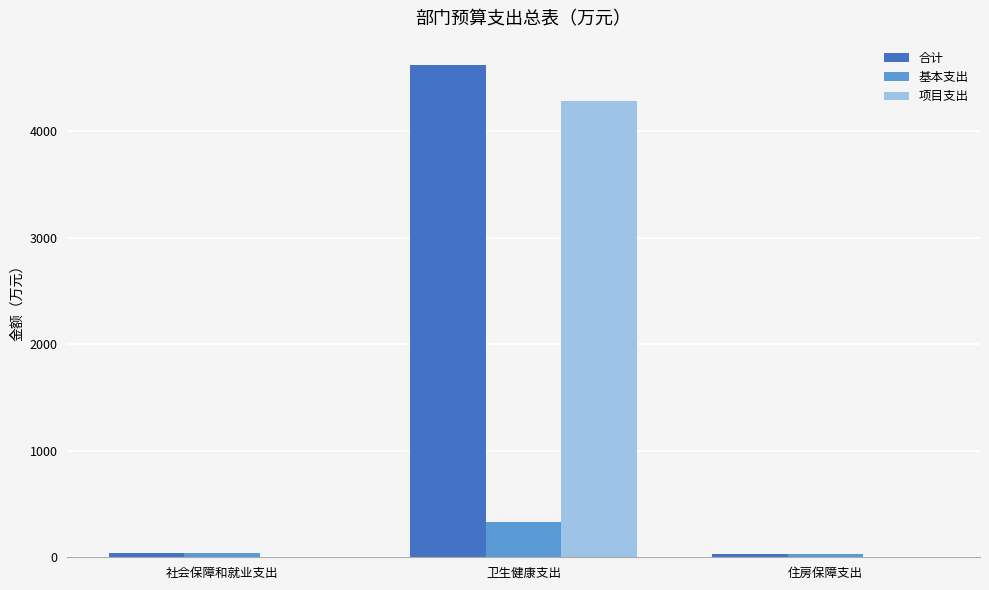

True or false: 项目支出 has a value of -2192.7 at 住房保障支出.

False